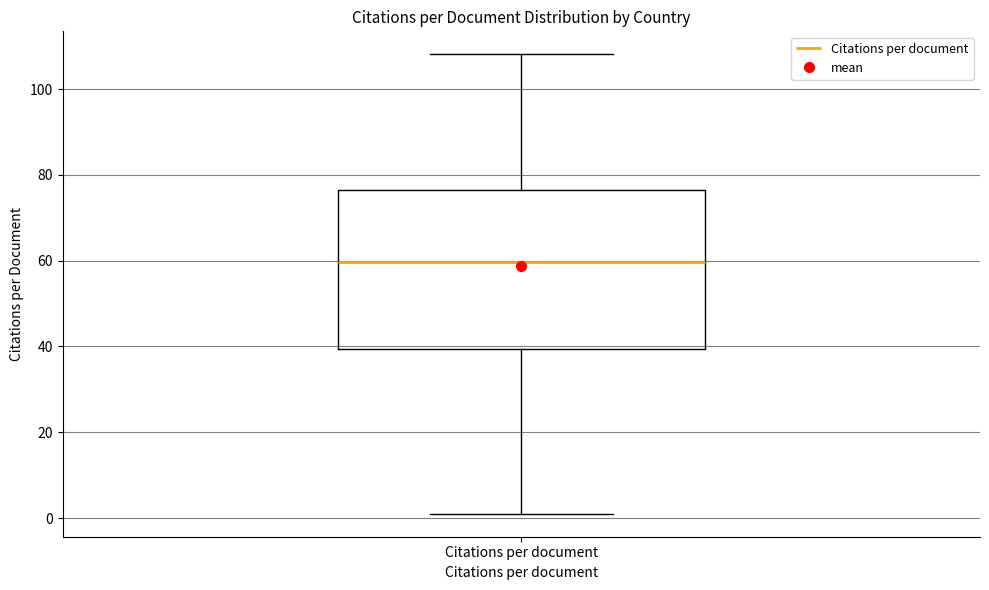

Transcribe this box plot: give where the median line is, the range the box spans, and where the two whiskers end, as read against the y-axis. The values are not printed on the chart, so give them approximately, as read against the axis.

median 60, box 40 to 76, whiskers 2 to 108